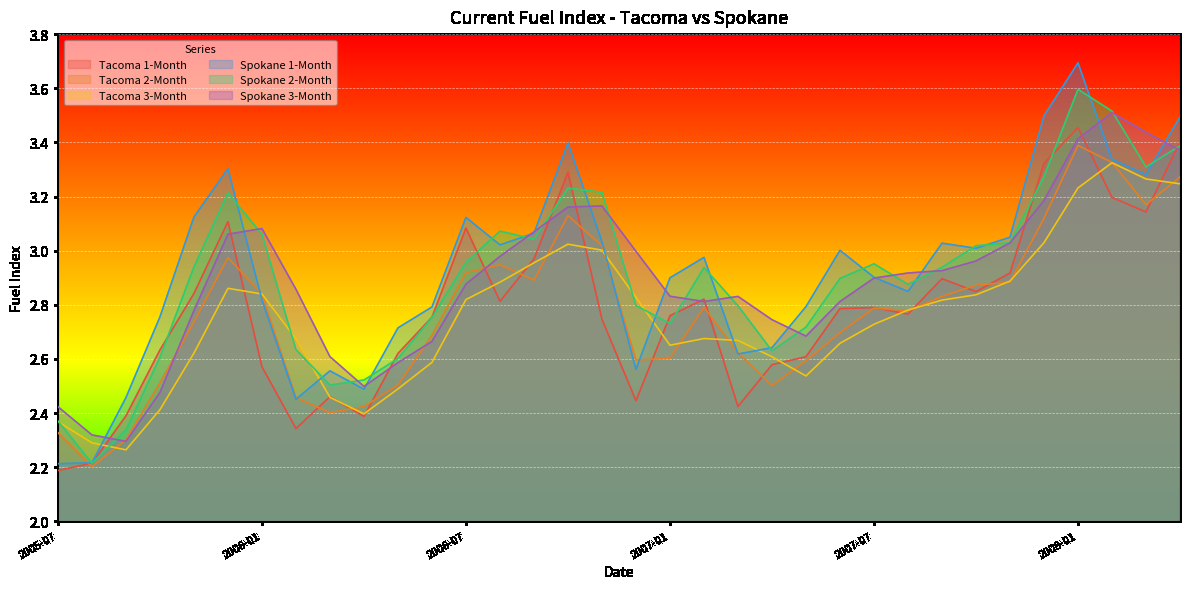

How many lines are shown in the chart?

6